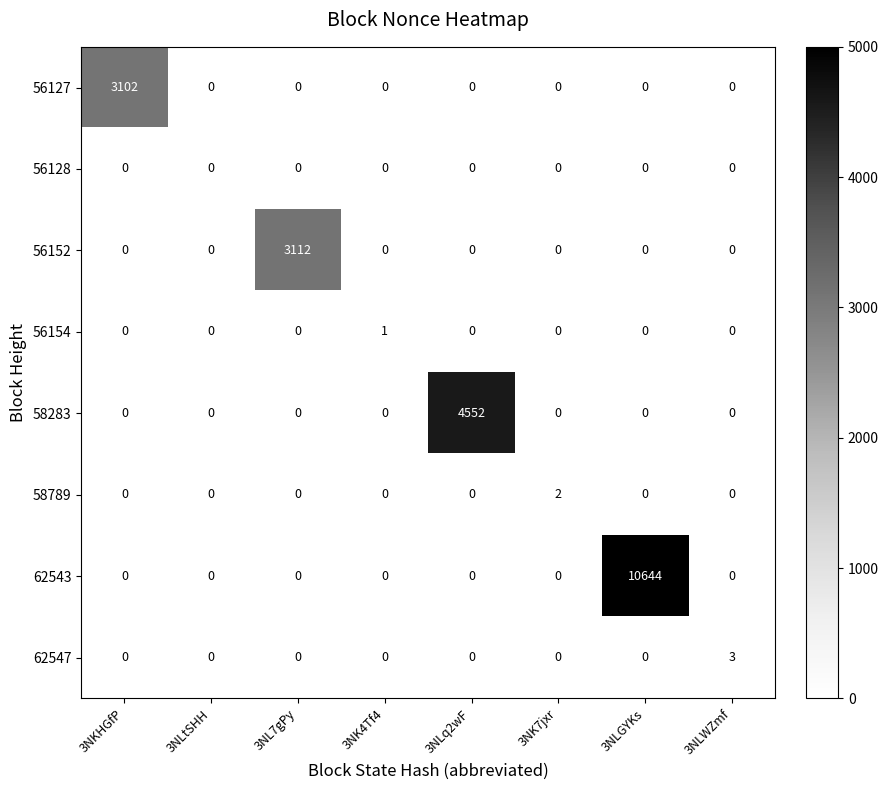

Count the number of data series in this chart.

8